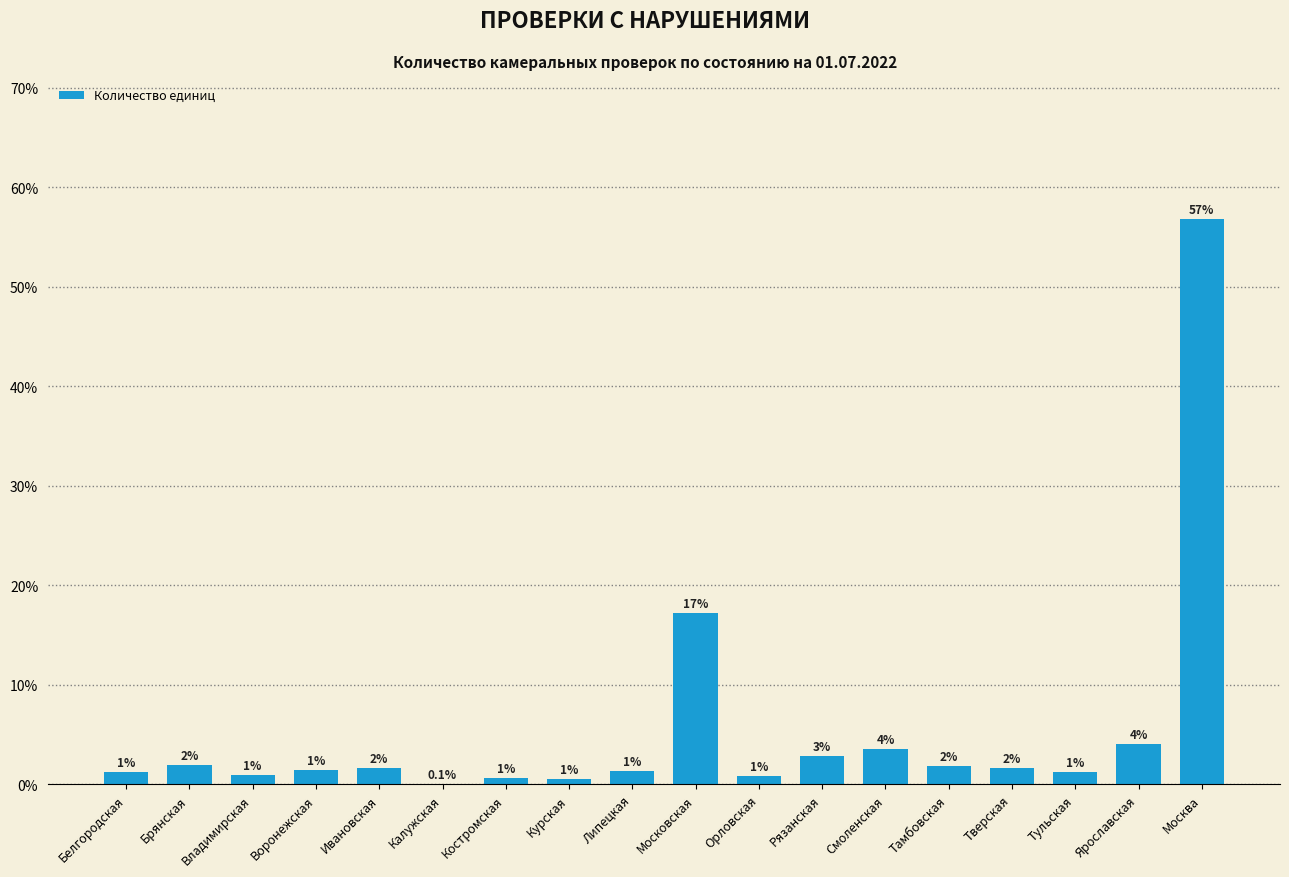

Count the number of values greater than 1.

13